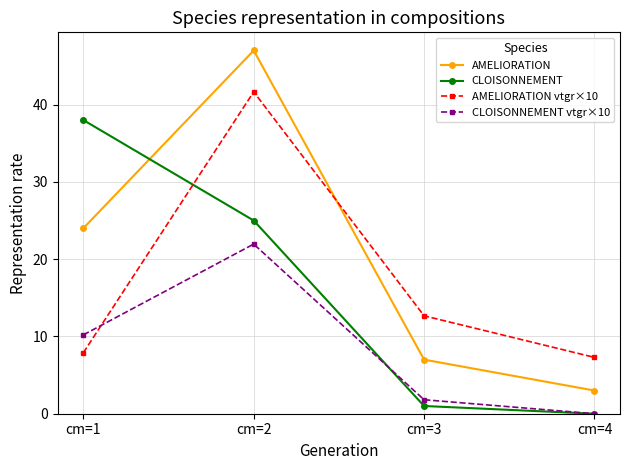

How many intersections are there between AMELIORATION vtgr×10 and AMELIORATION?

1